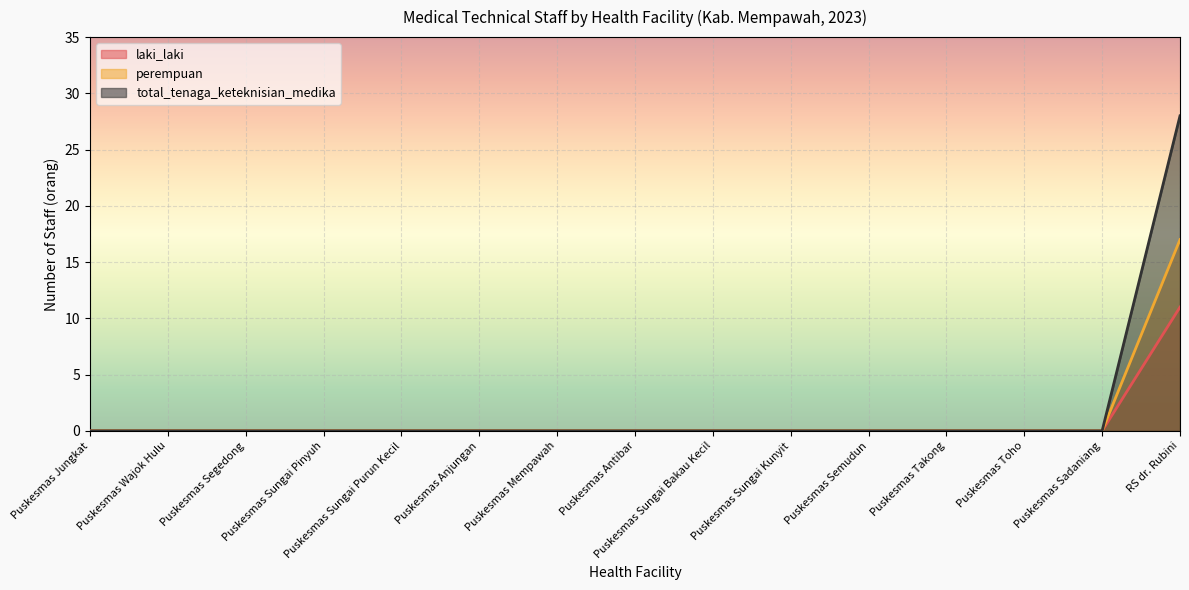

List the series in order of their peak value, lowest first.

laki_laki, perempuan, total_tenaga_keteknisian_medika